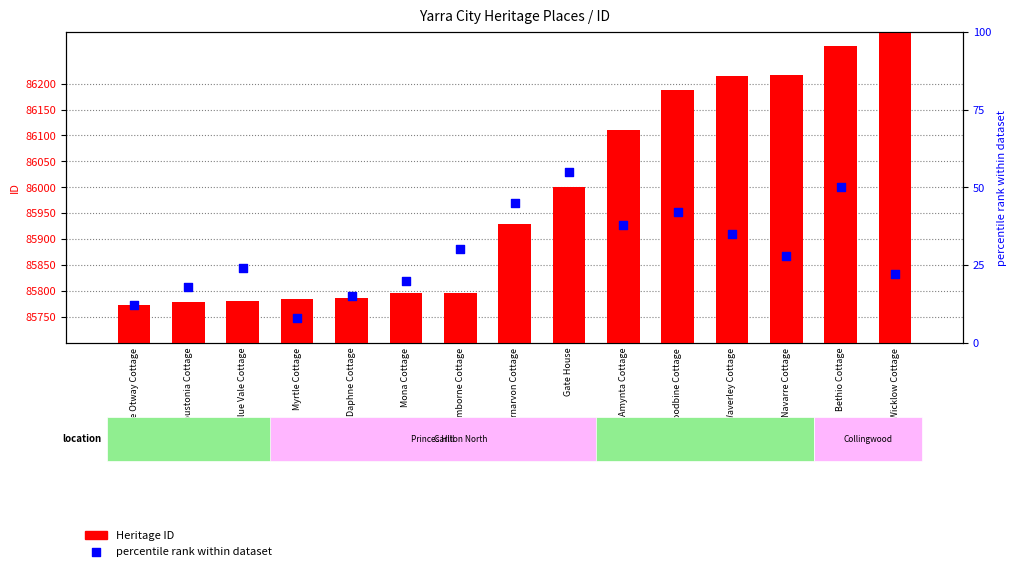

Which series contains the highest Y value?

Heritage ID